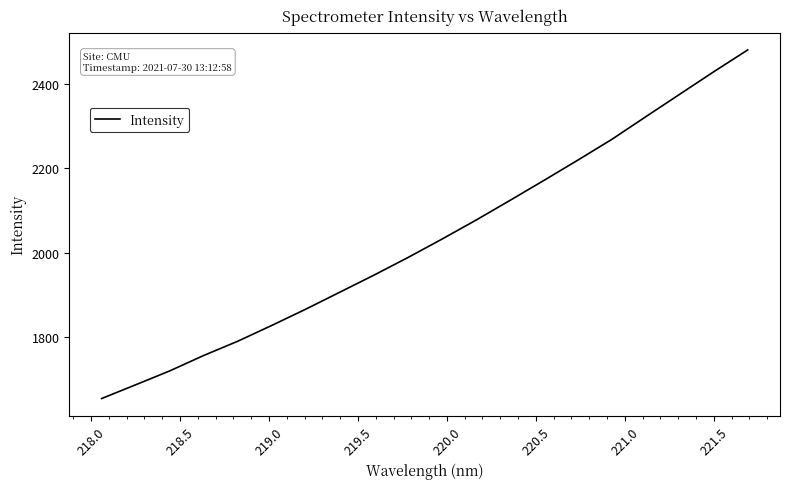

What is the maximum value shown in the chart?

2481.2